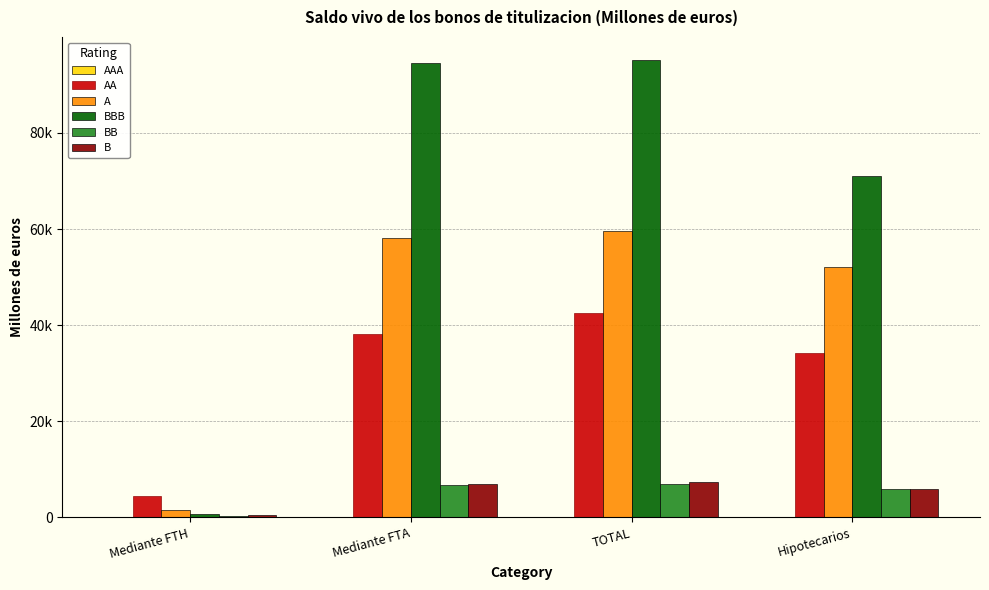

What is the difference between the B values at TOTAL and Mediante FTH?

6982.6